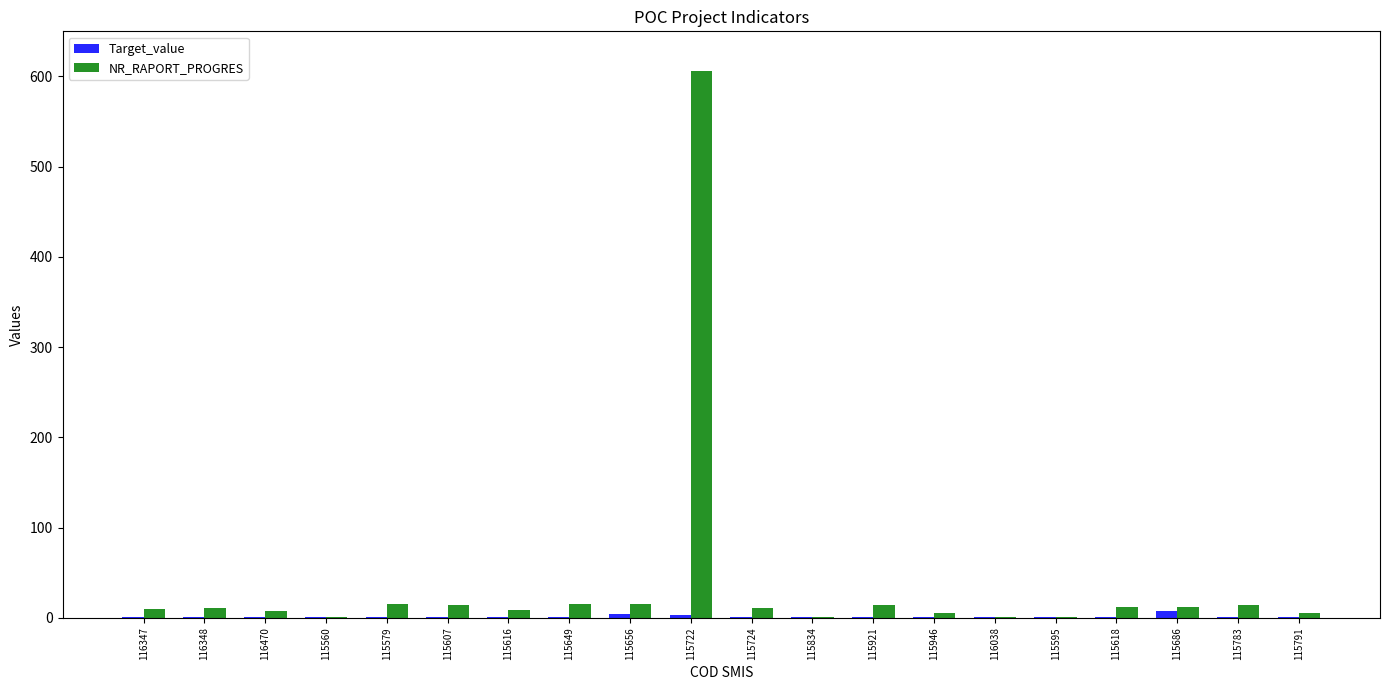

The value of NR_RAPORT_PROGRES at 115649 is 15. True or false?

True